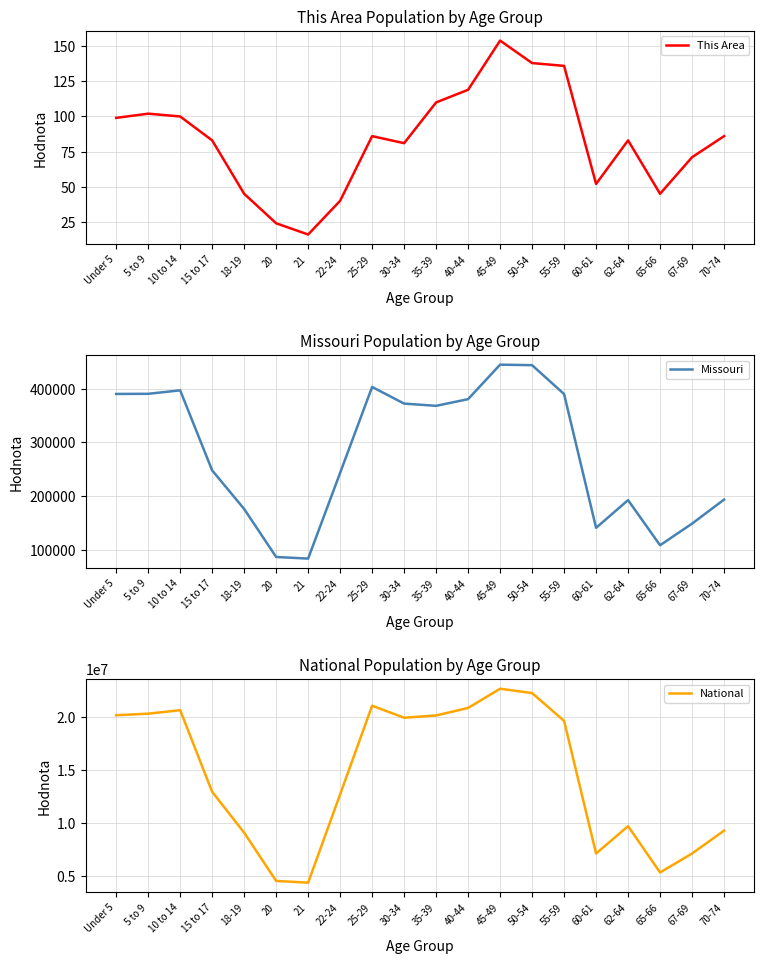

Reading right to left, what are all the values shown in this chart?

This Area: 86	71	45	83	52	136	138	154	119	110	81	86	40	16	24	45	83	100	102	99
Missouri: 193437	148659	108394	192463	140830	389985	443806	444766	380546	368070	372228	403239	243250	83511	86528	175975	247811	396925	390463	390237
National: 9278166	7115361	5319902	9704197	7113727	19664805	22298125	22708591	20890964	20179642	19962099	21101849	12712576	4354294	4519129	9086089	12954254	20677194	20348657	20201362